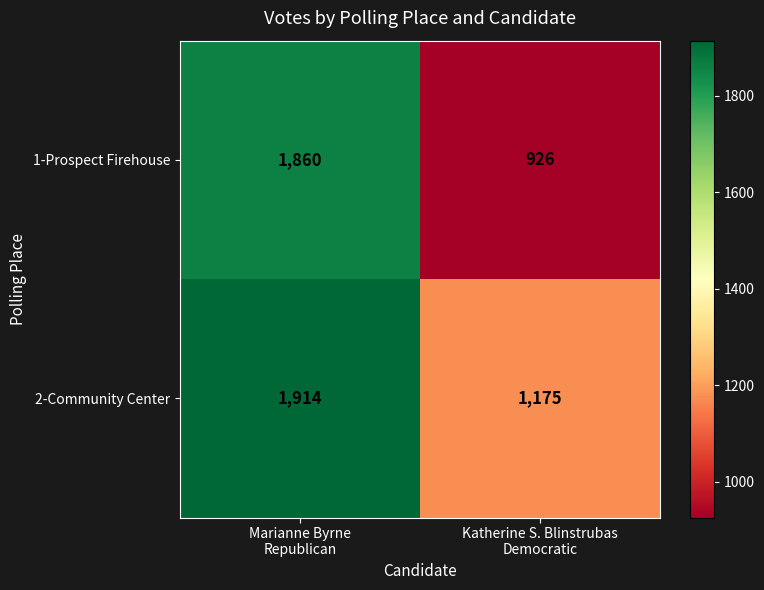

What is the difference between the maximum and minimum values in the 2-Community Center series?

739